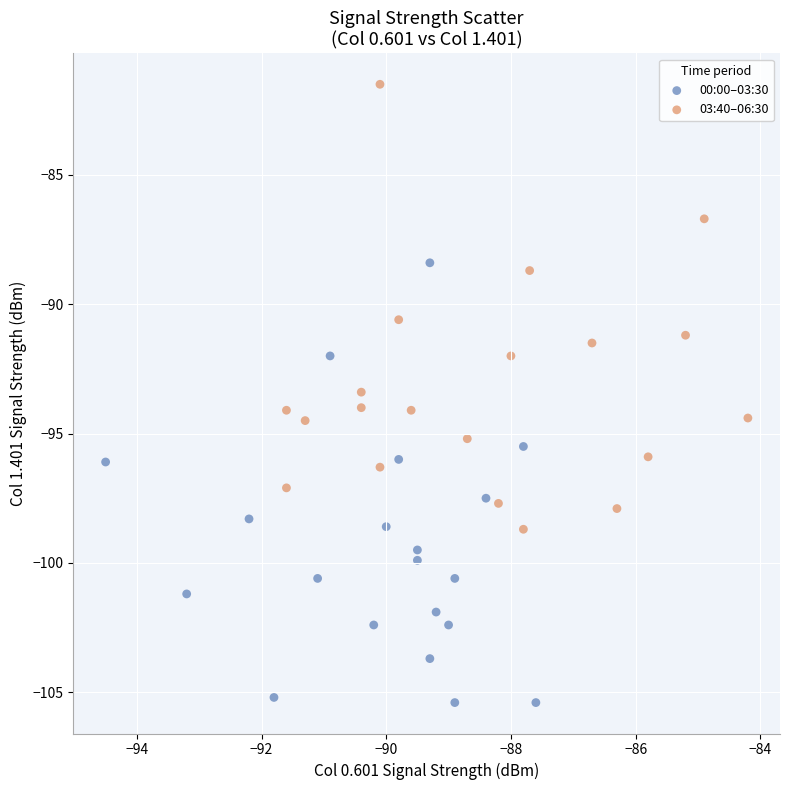

Which series reaches the minimum Y coordinate?

00:00–03:30